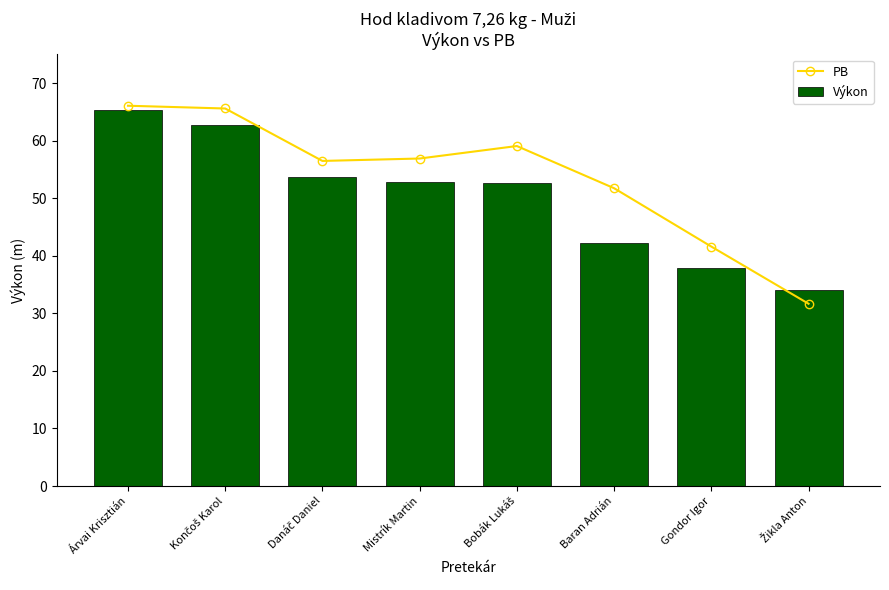

What value does the PB series have at Žikla Anton?

31.7